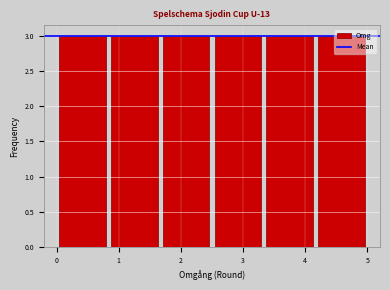

What is the height of the bar covering 0.8 to 1.7 on the x-axis? Neither the bar edges nor the heights are printed on the chart, so give them approximately, as read against the axes.

3